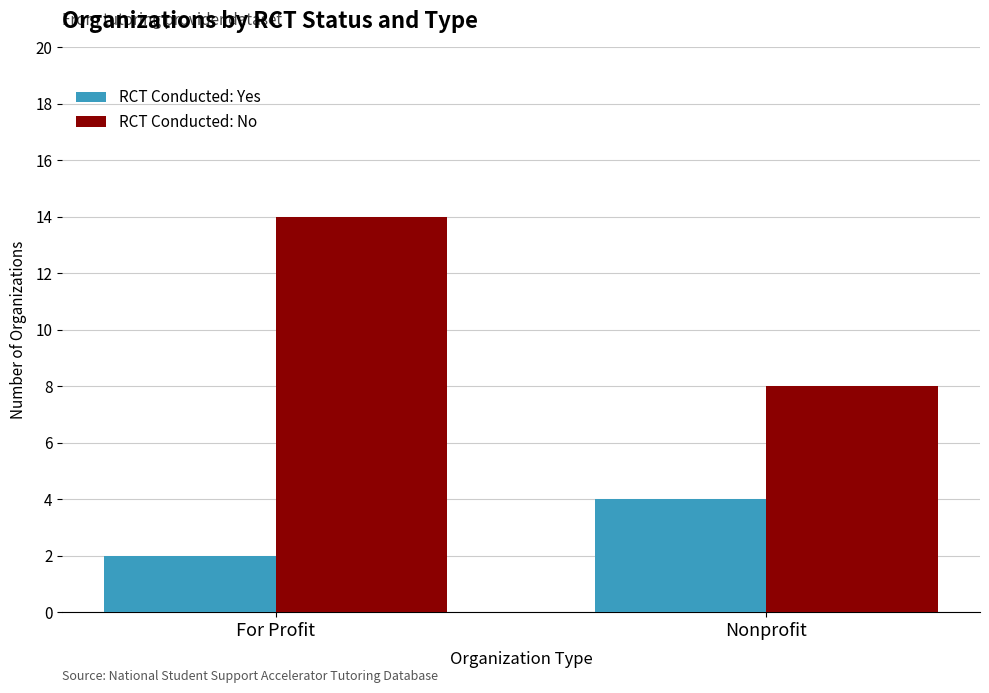

At which category does the chart reach its peak across all series?

For Profit